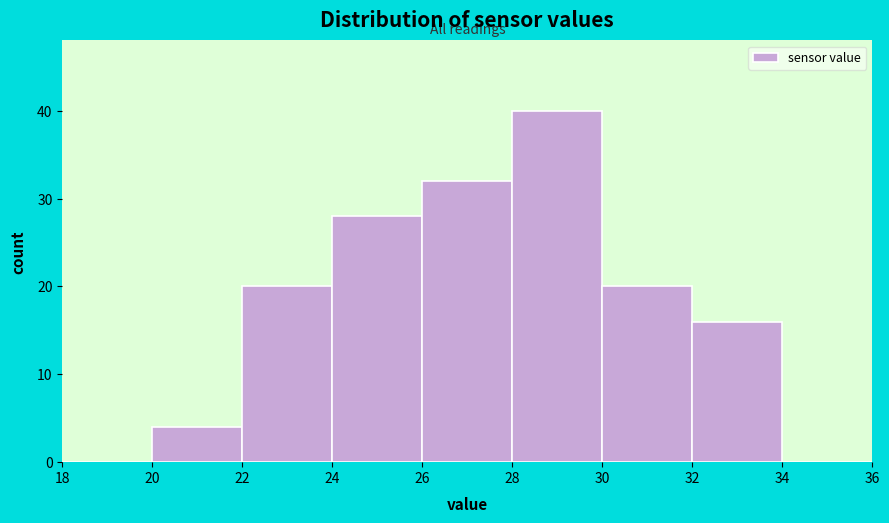

Reading left to right, list every bar in this chart as the range it spans on the x-axis followed by its height. The values are not printed on the chart, so give them approximately, as read against the axis.

18 to 20: 0
20 to 22: 4
22 to 24: 20
24 to 26: 28
26 to 28: 32
28 to 30: 40
30 to 32: 20
32 to 34: 16
34 to 36: 0